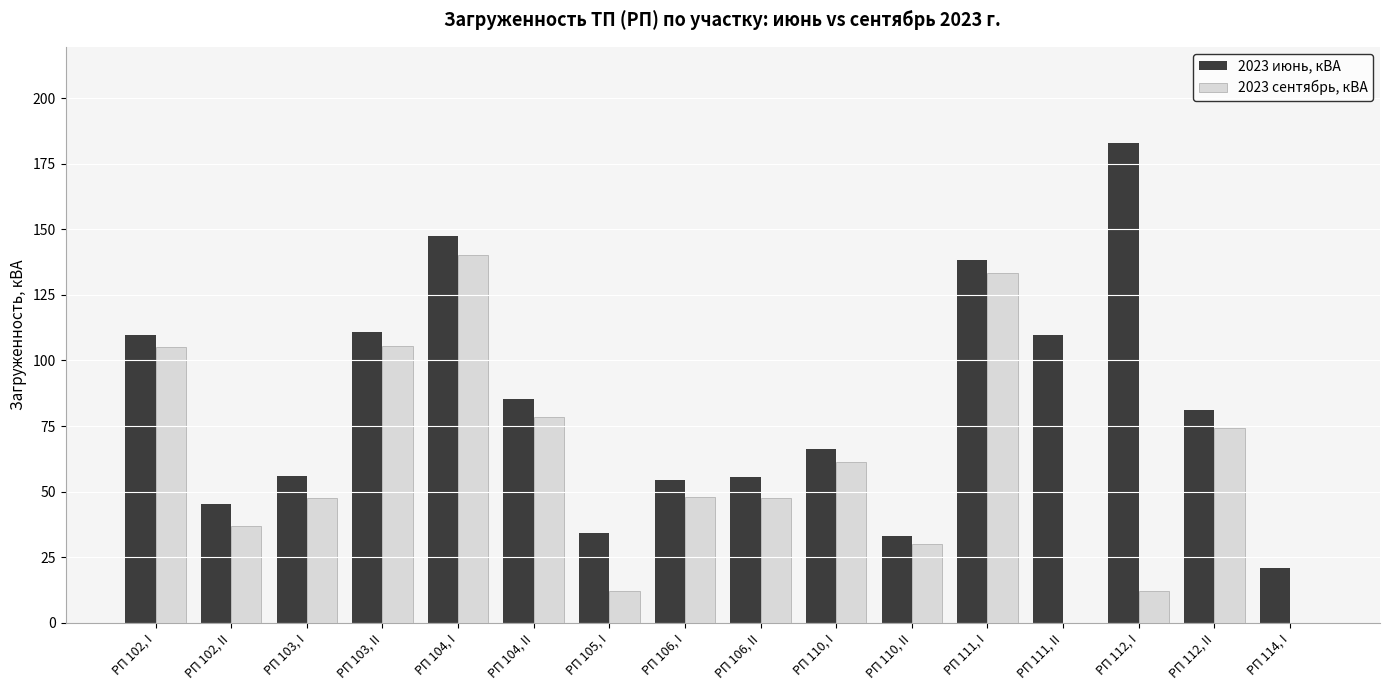

What value does the 2023 июнь, кВА series have at РП 110, II?

33.1